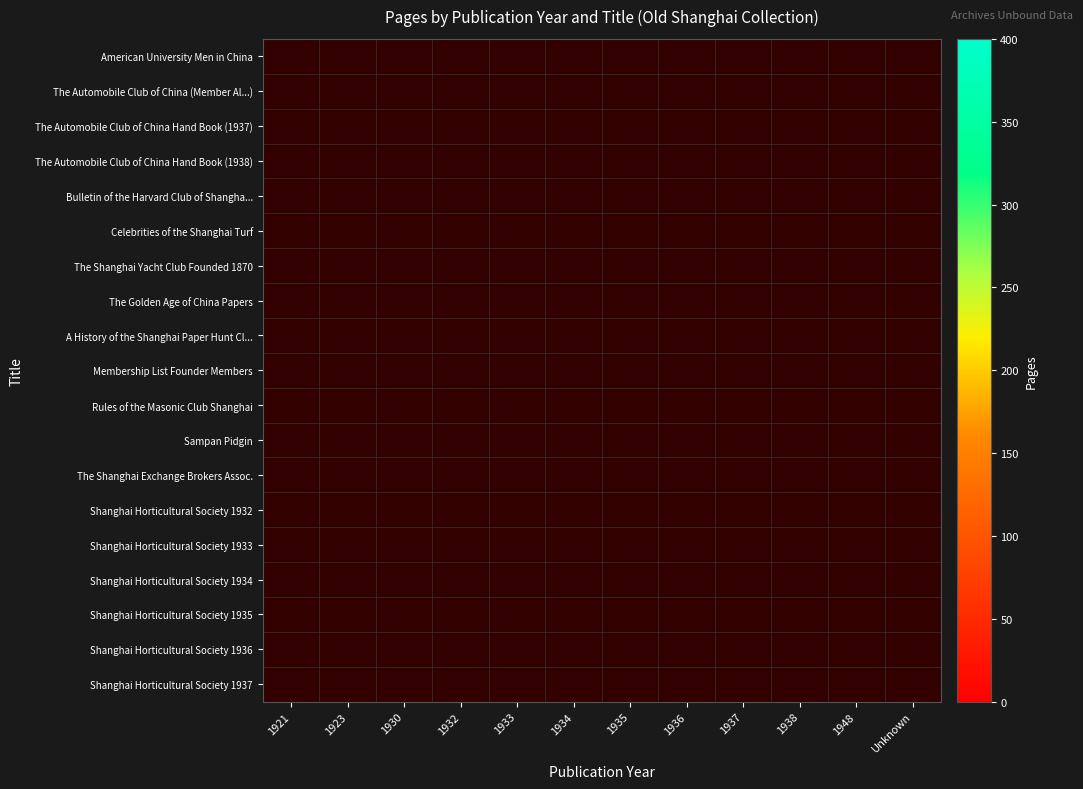

Is the value of The Shanghai Yacht Club Founded 1870 at 1936 greater than the value of The Shanghai Exchange Brokers Assoc. at 1948?

No